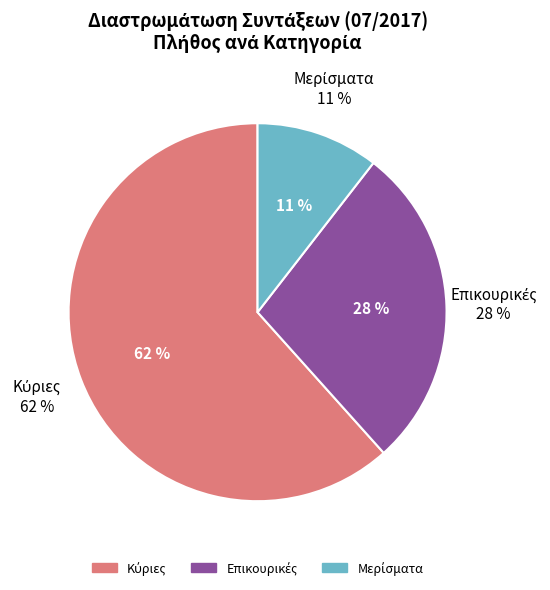

Which slice is the largest?

Κύριες